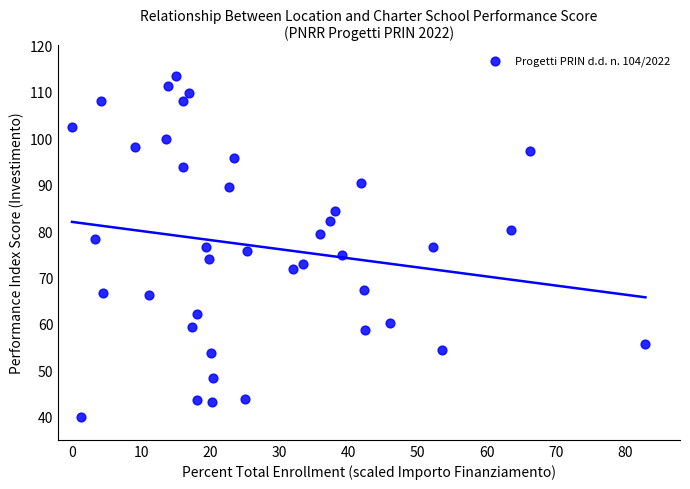

What is the range of Y values (max minus min)?

73.4